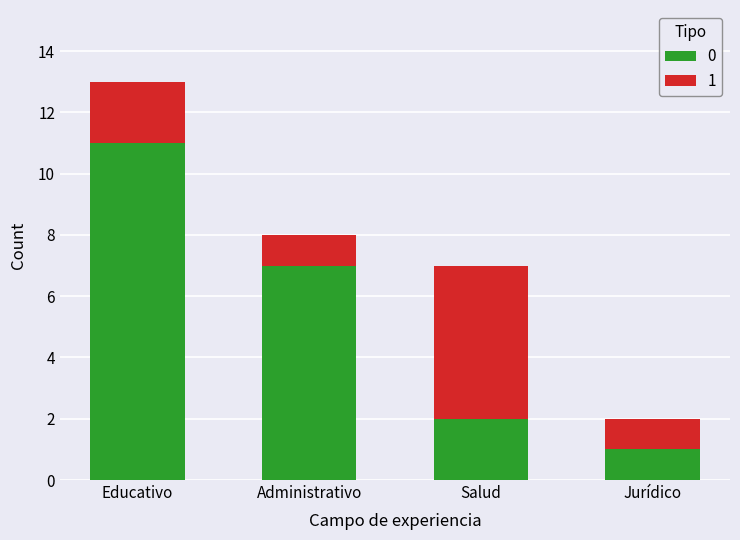

At which label is 0 closest to 6?

Administrativo